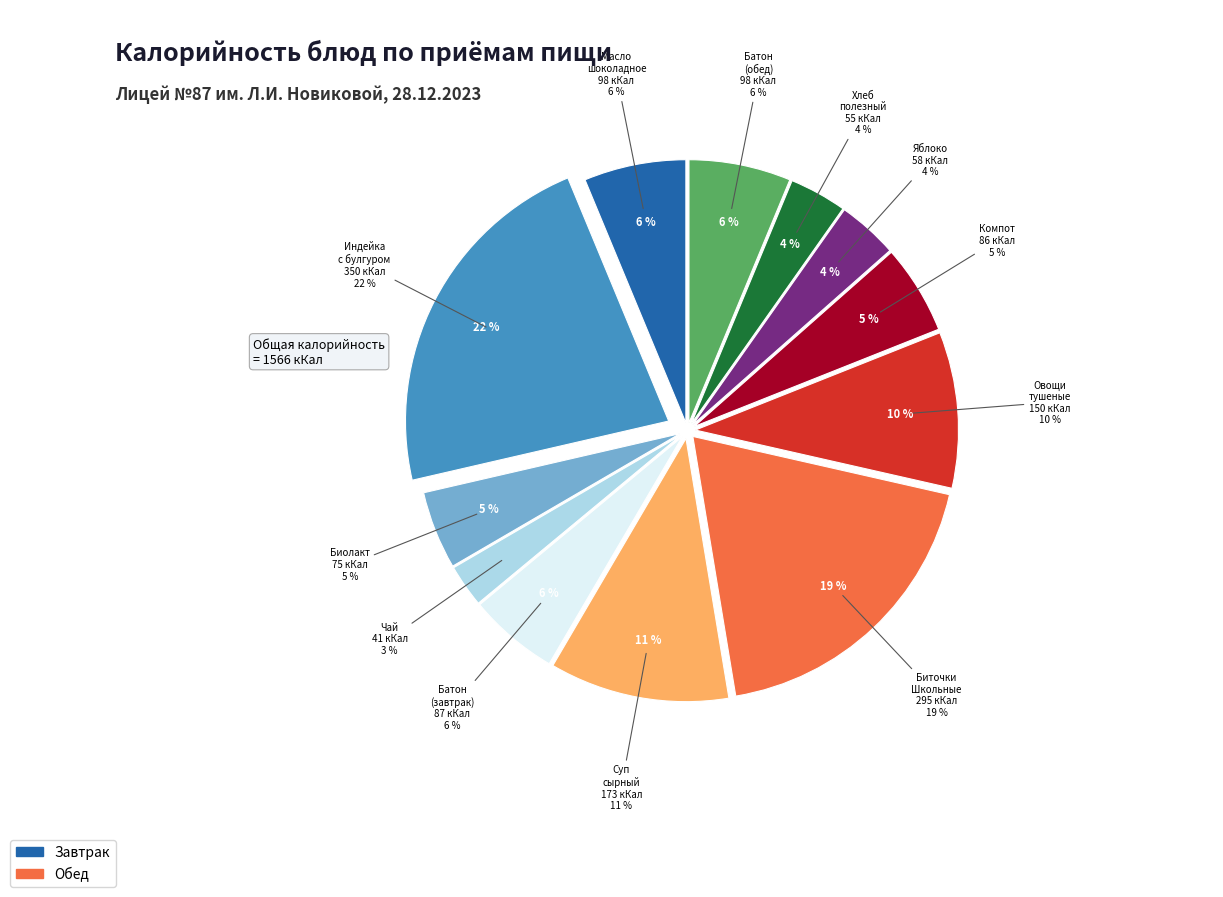

What is the change in value from Чай с сахаром to Хлеб полезный?

+14.1